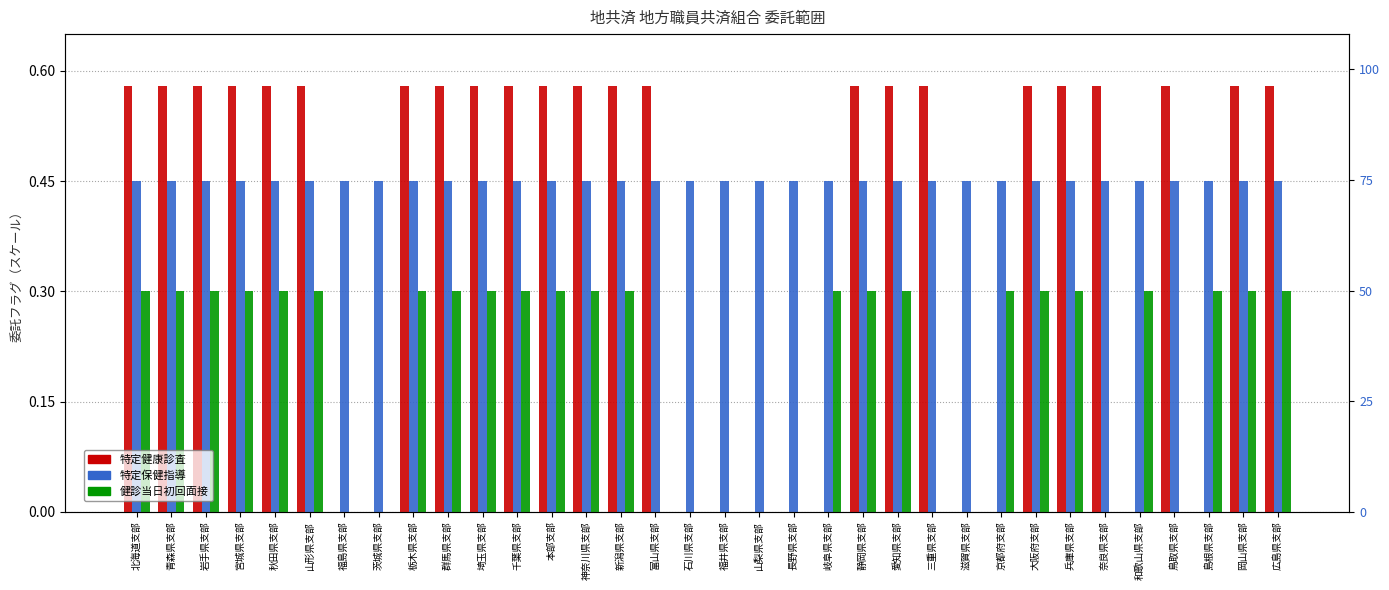

True or false: 特定健康診査 has a value of 0.6 at 本部支部.

True